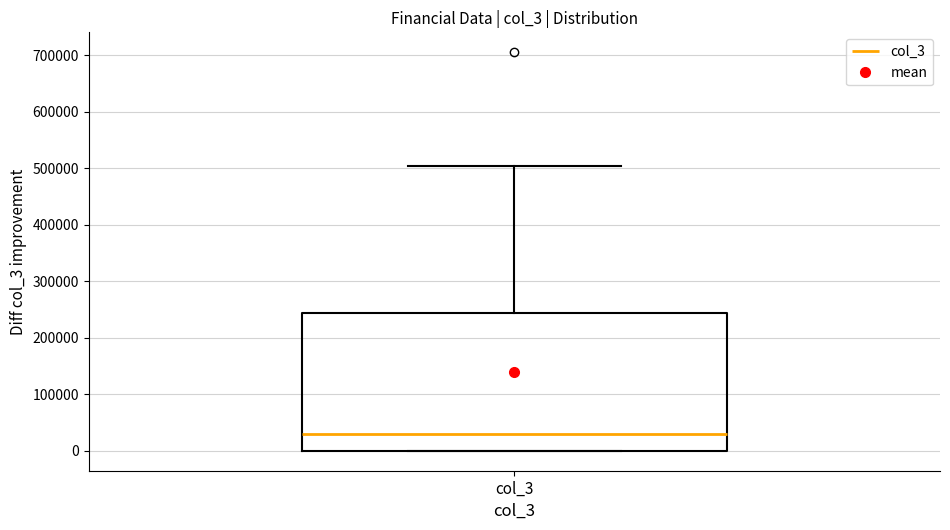

Transcribe this box plot: give where the median line is, the range the box spans, and where the two whiskers end, as read against the y-axis. The values are not printed on the chart, so give them approximately, as read against the axis.

median 30000, box 0 to 240000, whiskers 0 to 500000